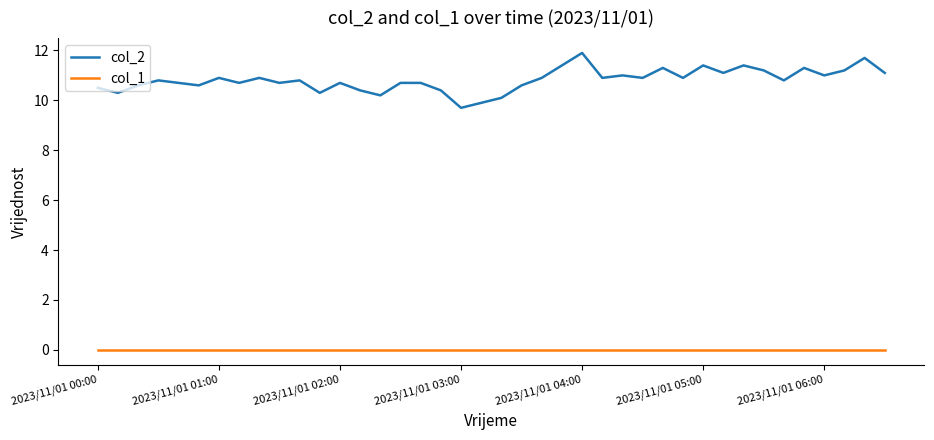

Rank the series by their maximum value, from highest to lowest.

col_2, col_1